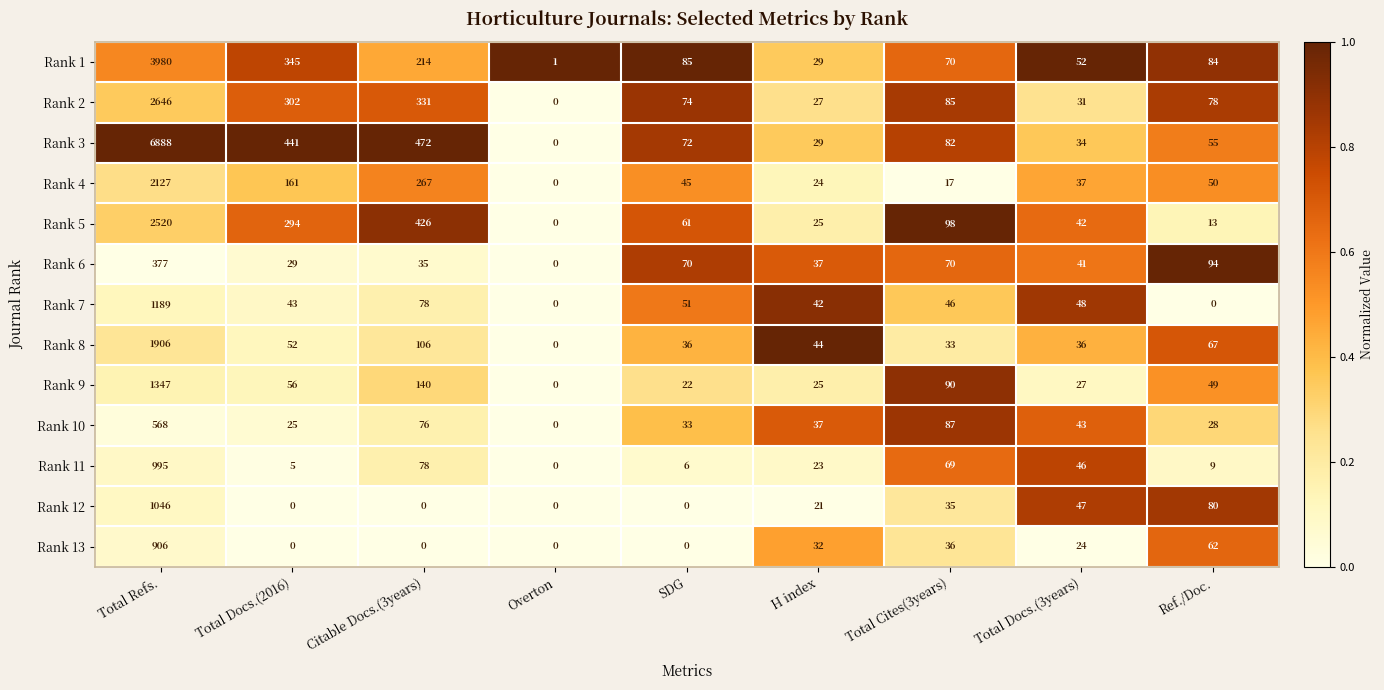

What is the sum of the Rank 10 values at H index and Total Docs.(2016)?

62